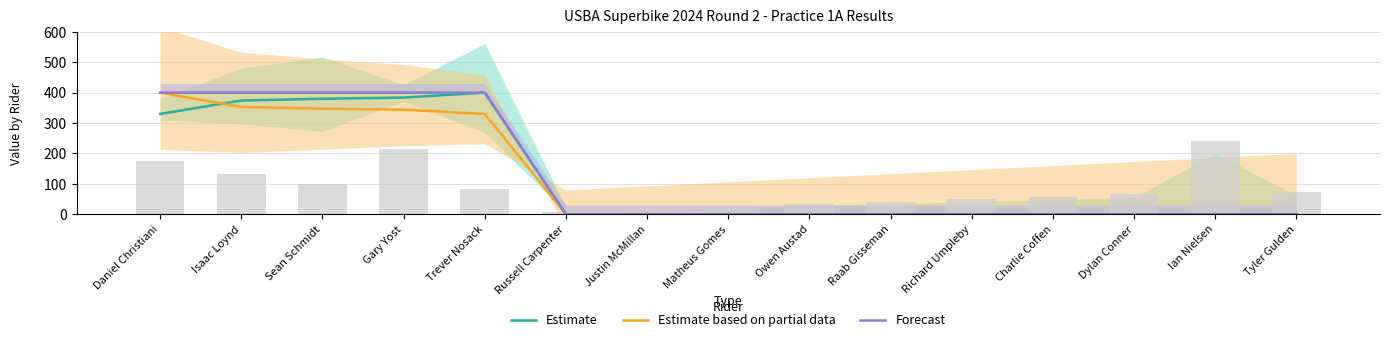

Rank the categories by Estimate value from lowest to highest.

Russell Carpenter, Justin McMillan, Matheus Gomes, Owen Austad, Raab Gisseman, Richard Umpleby, Charlie Coffen, Dylan Conner, Ian Nielsen, Tyler Gulden, Daniel Christiani, Isaac Loynd, Sean Schmidt, Gary Yost, Trever Nosack